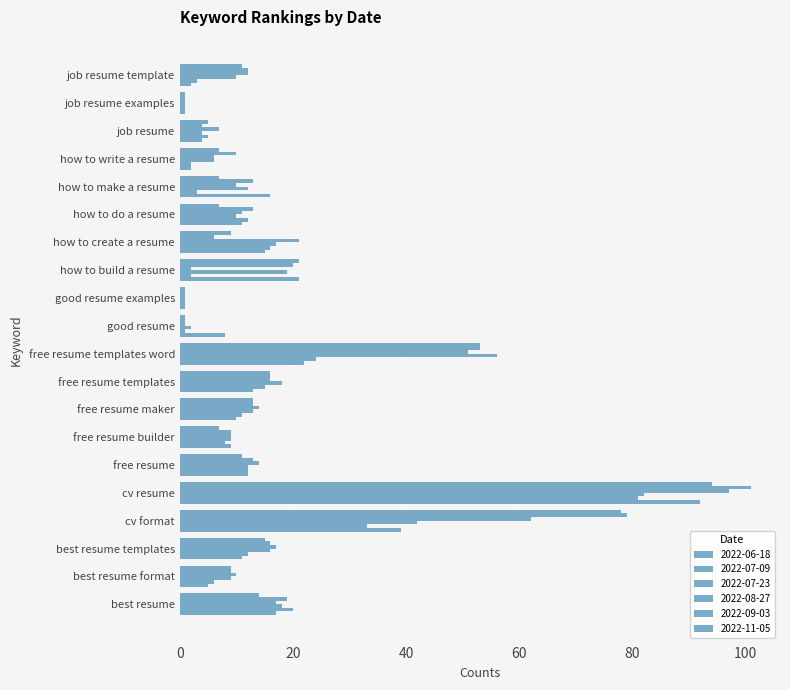

Which category has the lowest value across all series?

good resume examples